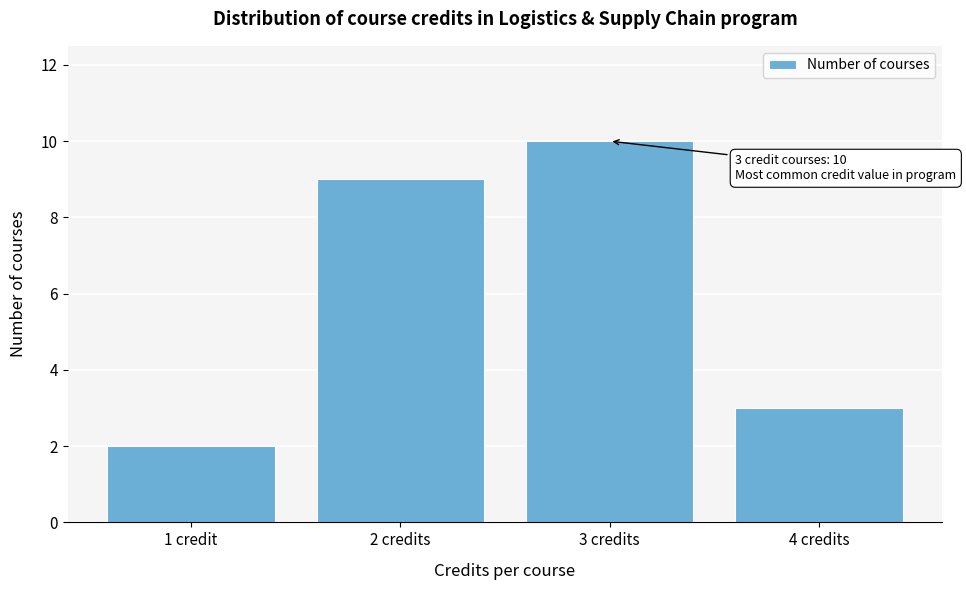

Reading left to right, transcribe all the data shown in this chart.

2	9	10	3